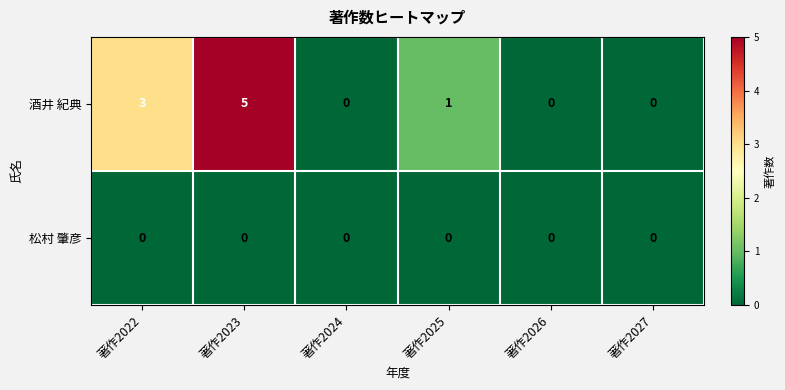

Is it true that 酒井 紀典 equals 0 at 著作2027?

True